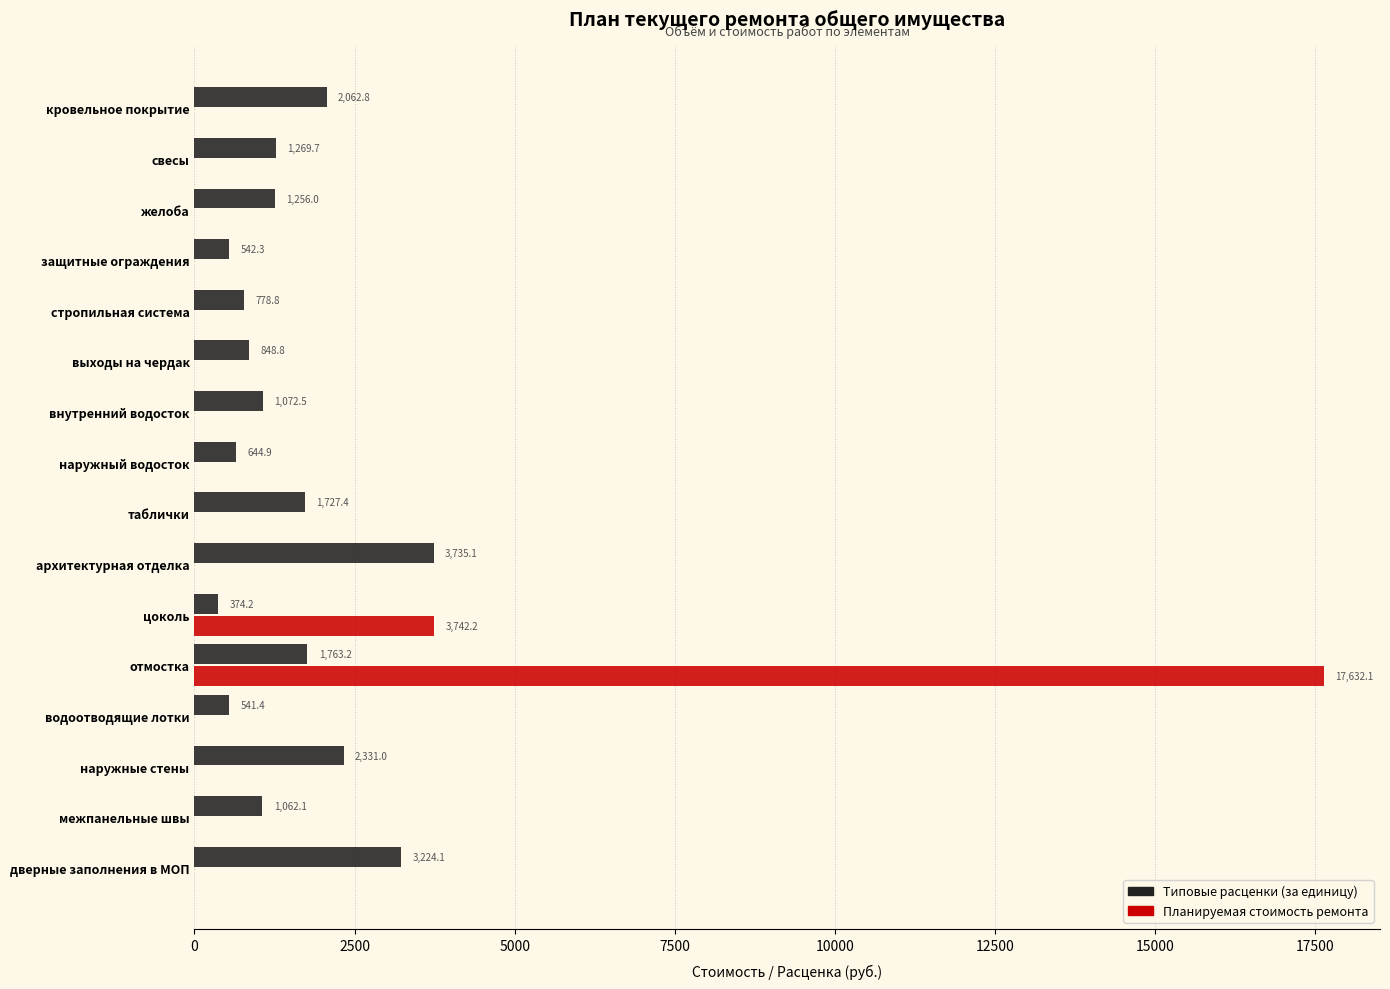

The value of Планируемая стоимость ремонта at цоколь is 3742.2. True or false?

True